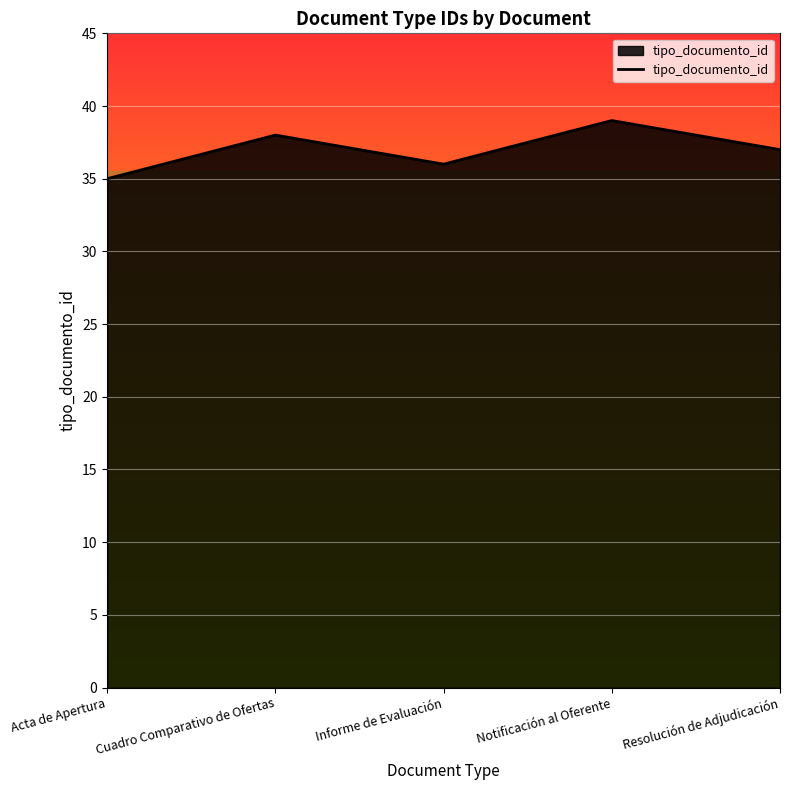

List the labels in order of value, largest first.

Notificación al Oferente, Cuadro Comparativo de Ofertas, Resolución de Adjudicación, Informe de Evaluación, Acta de Apertura